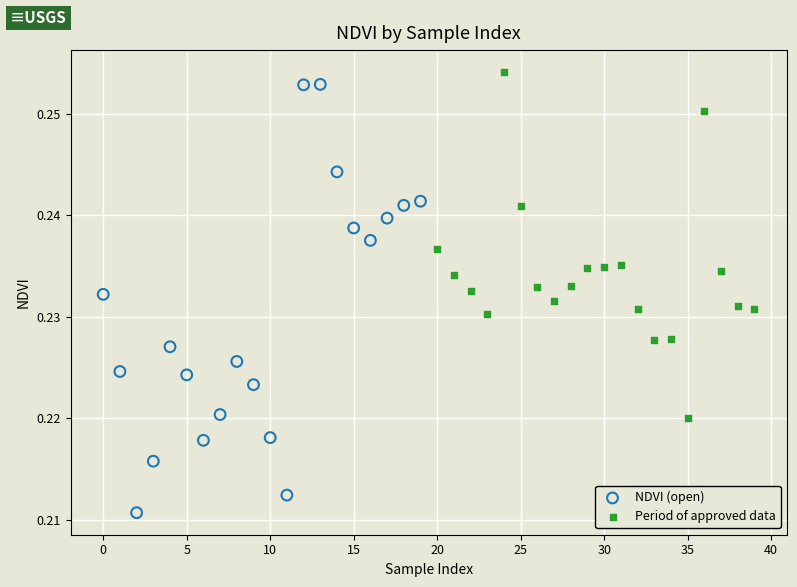

Which series has the widest spread of Y values?

NDVI (open)